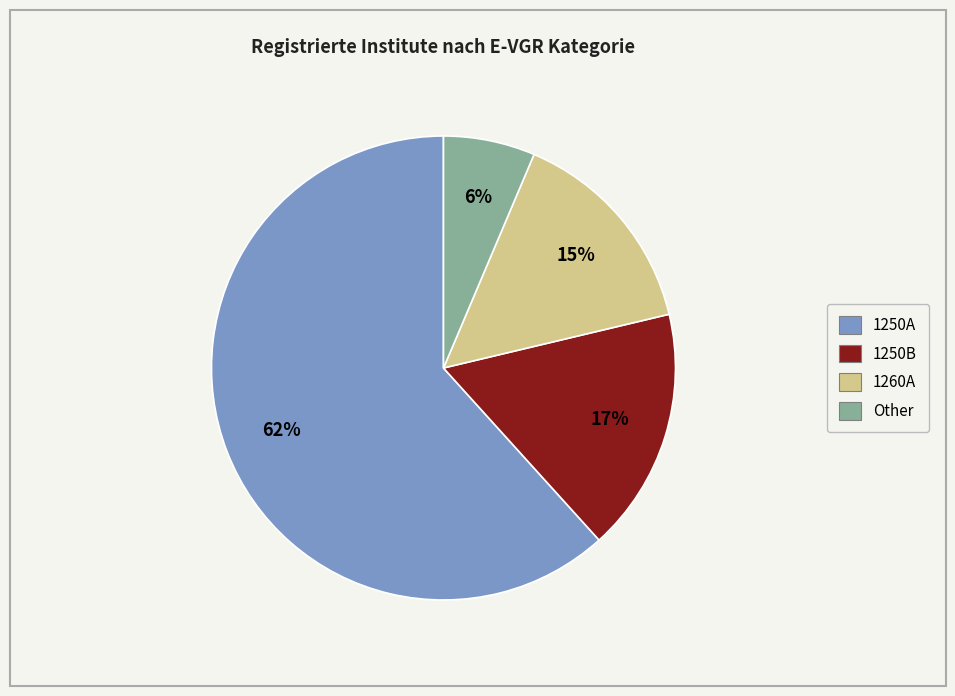

Which has a higher value, 1250A or Other?

1250A